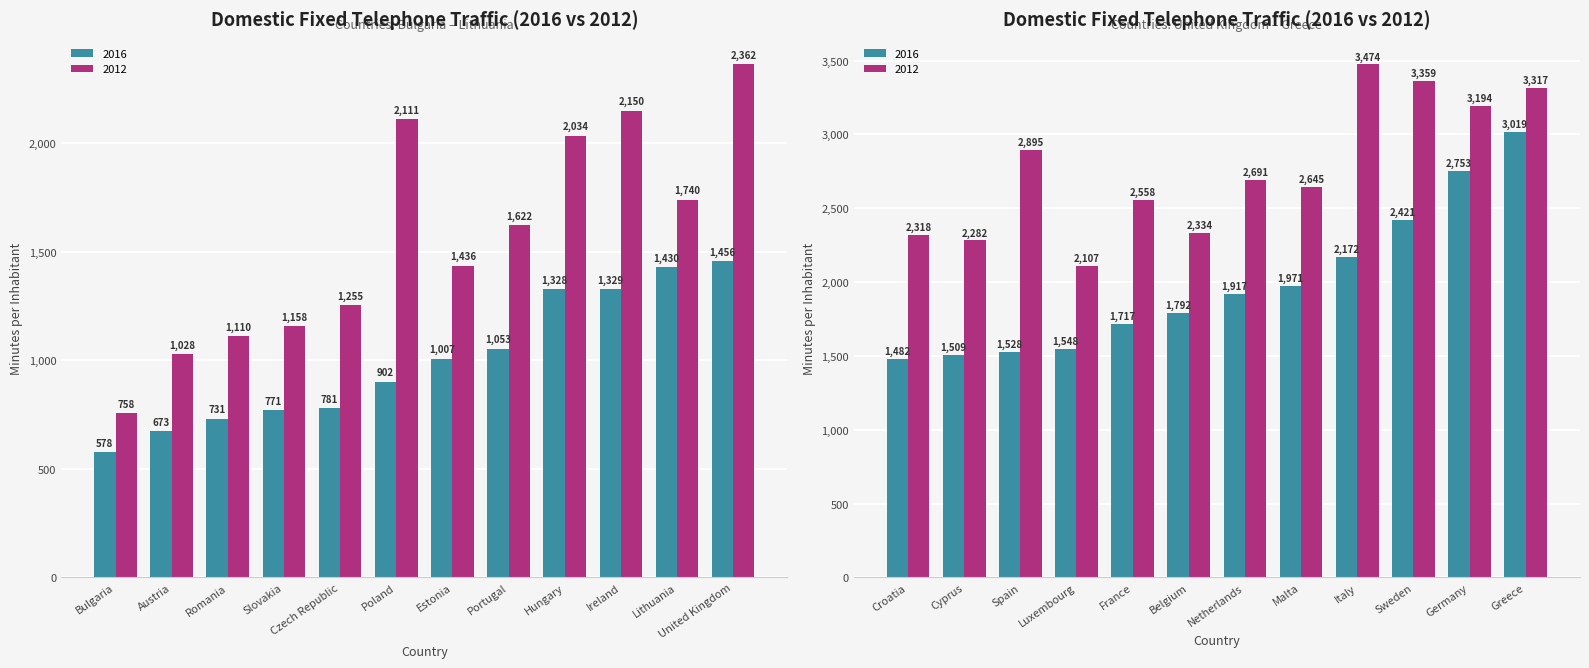

At how many categories does at least one series exceed 2191?

12